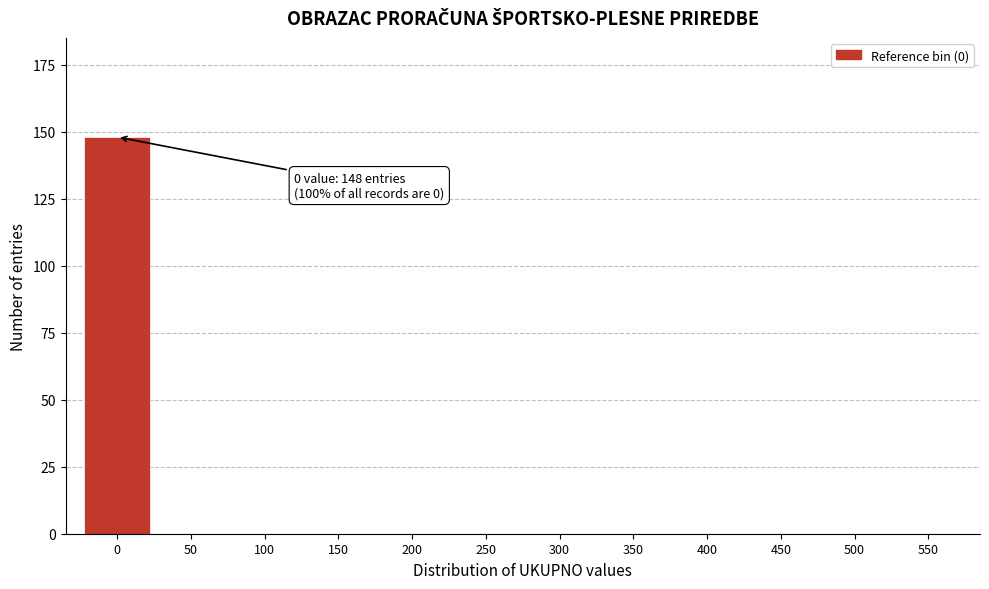

Reading left to right, transcribe all the data shown in this chart.

0=148	50=0	100=0	150=0	200=0	250=0	300=0	350=0	400=0	450=0	500=0	550=0